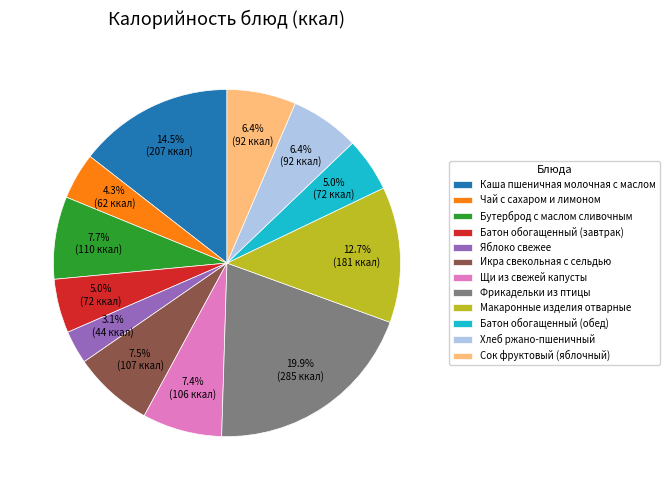

Is it true that Батон обогащенный (обед) is 17% of the pie?

False